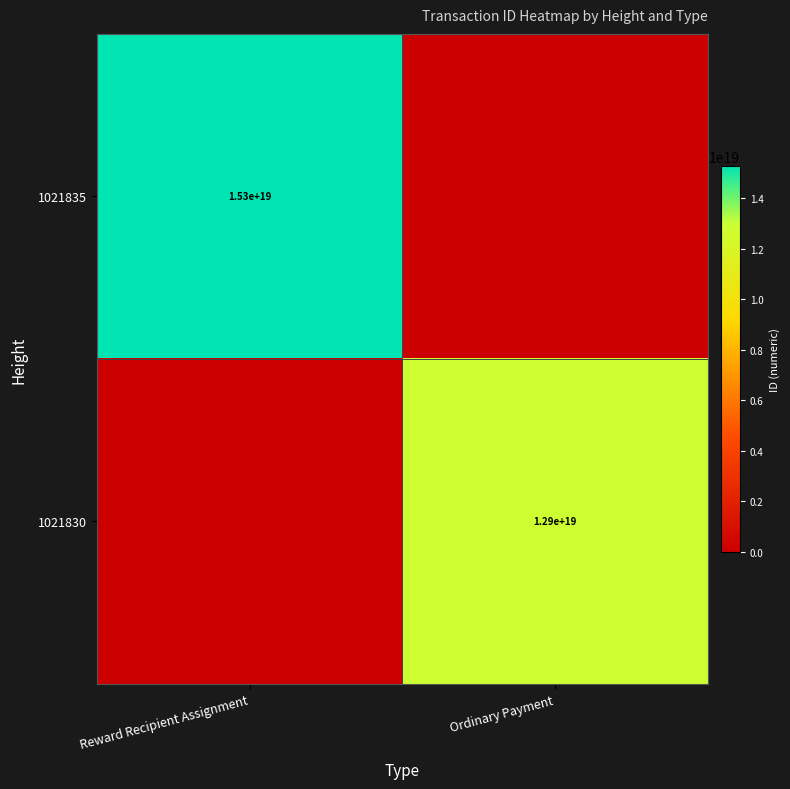

Is it true that 1021830 equals 5093430175075310592 at Ordinary Payment?

False